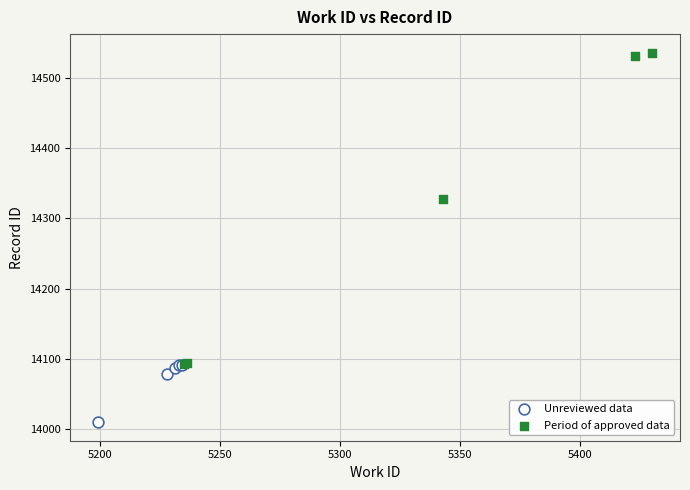

Which series contains the highest Y value?

Period of approved data